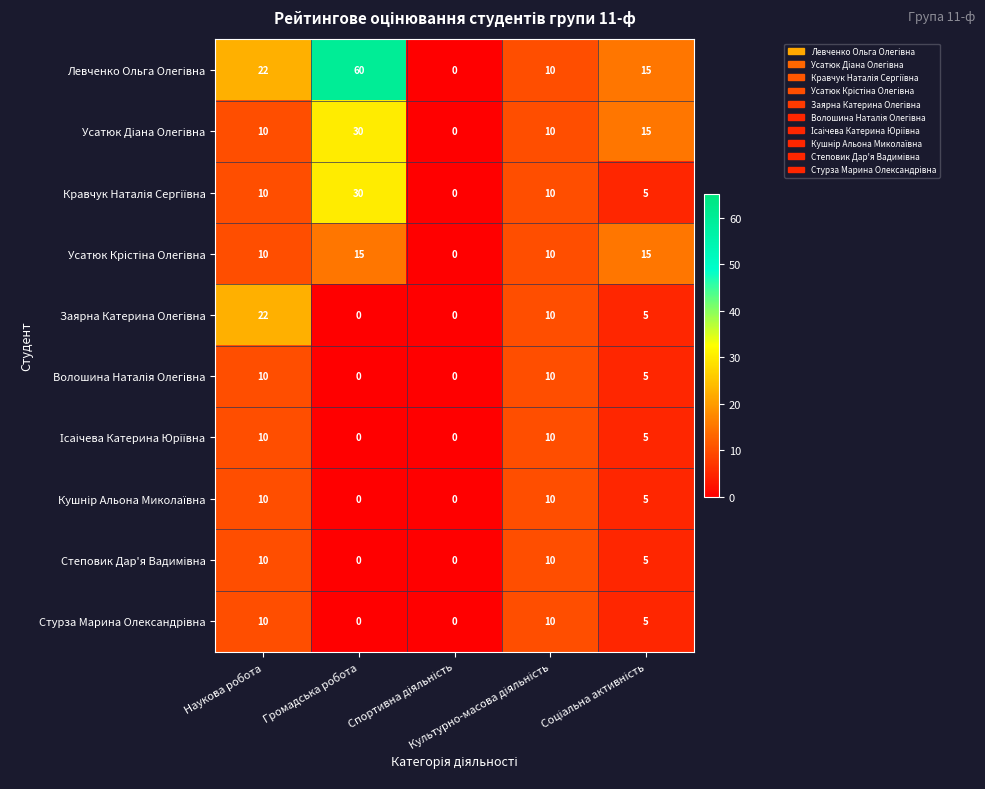

At which category is the sum across all series the highest?

Громадська робота